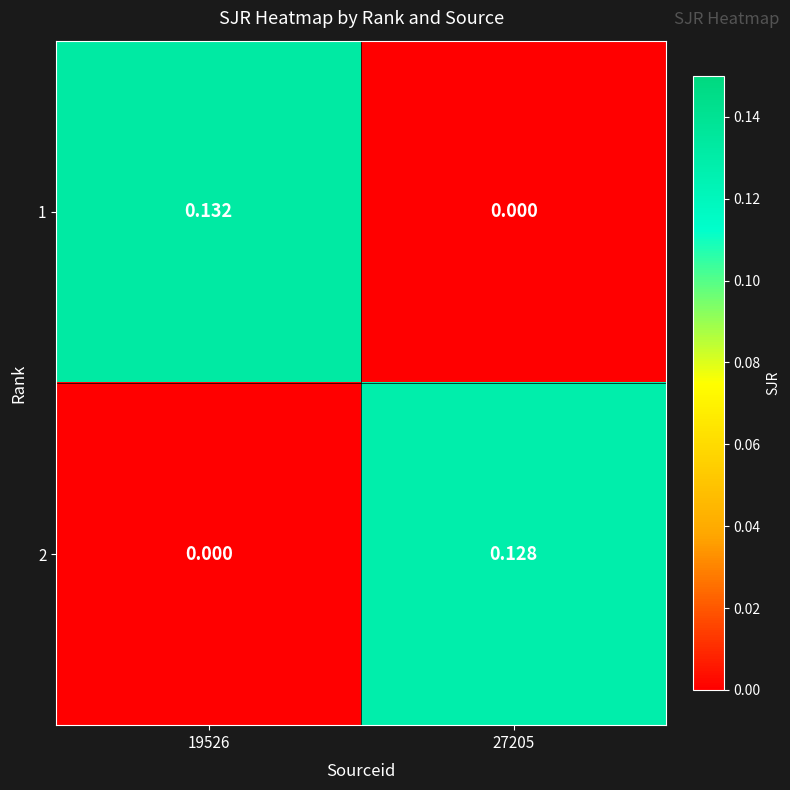

How many values in the 1 series exceed 0?

1